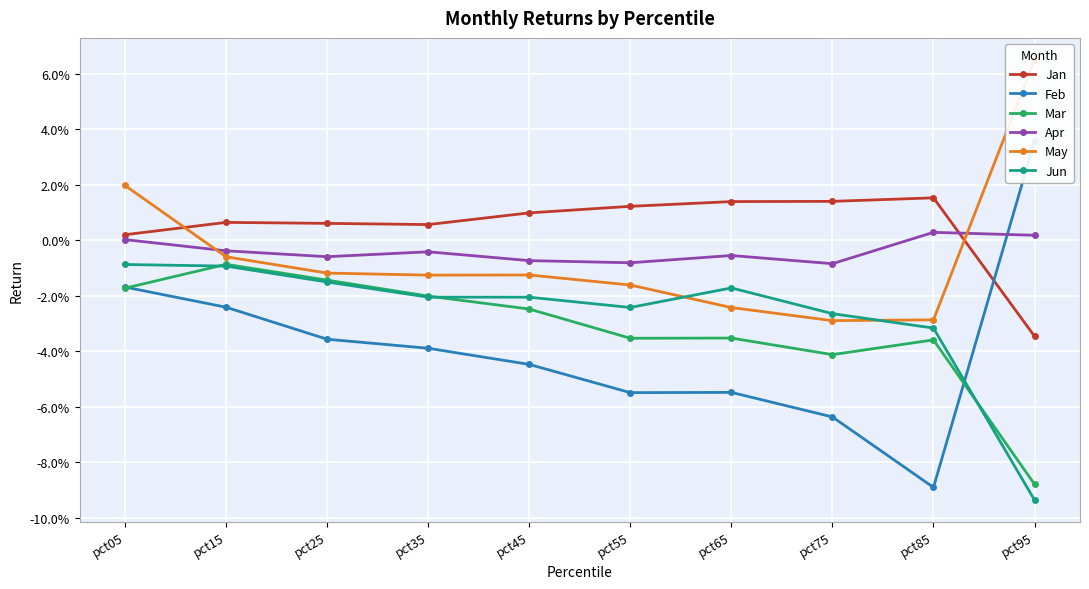

The value of Apr at pct45 is -0.0. True or false?

True